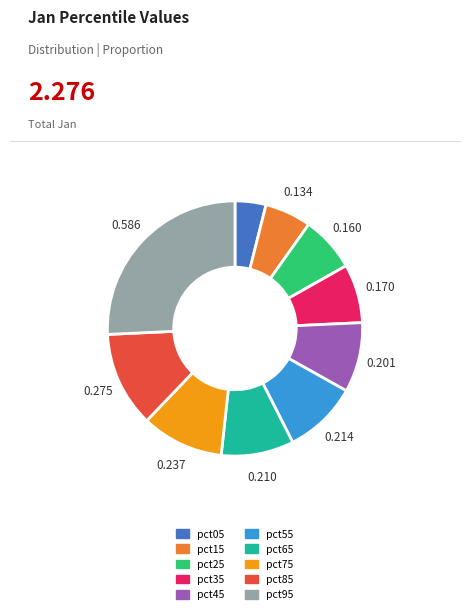

Is pct95 the majority of the pie?

No